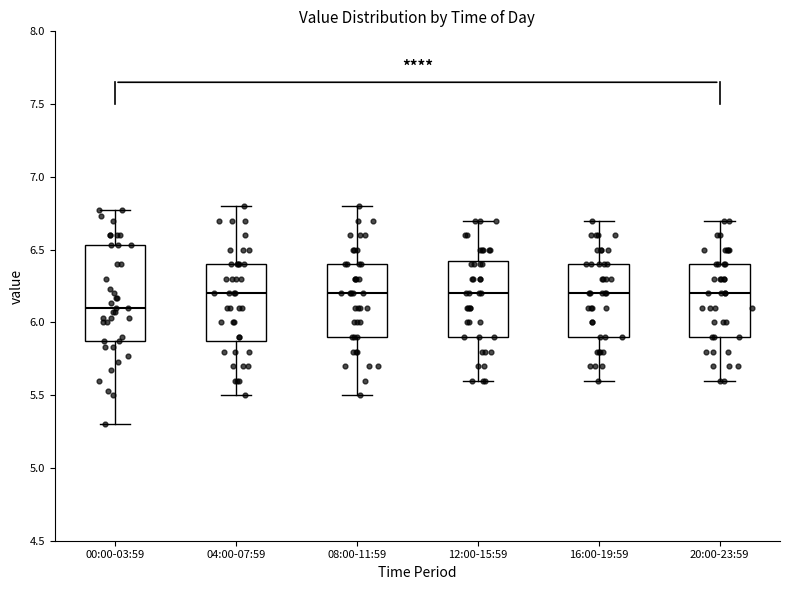

Reading left to right, read every box against the y-axis: the position of its median line, the range the box covers, and the ends of its whiskers. The values are not printed on the chart, so give them approximately, as read against the axis.

00:00-03:59: median 6.10, box 5.85 to 6.55, whiskers 5.30 to 6.75
04:00-07:59: median 6.20, box 5.90 to 6.40, whiskers 5.50 to 6.80
08:00-11:59: median 6.20, box 5.90 to 6.40, whiskers 5.50 to 6.80
12:00-15:59: median 6.20, box 5.90 to 6.45, whiskers 5.60 to 6.70
16:00-19:59: median 6.20, box 5.90 to 6.40, whiskers 5.60 to 6.70
20:00-23:59: median 6.20, box 5.90 to 6.40, whiskers 5.60 to 6.70